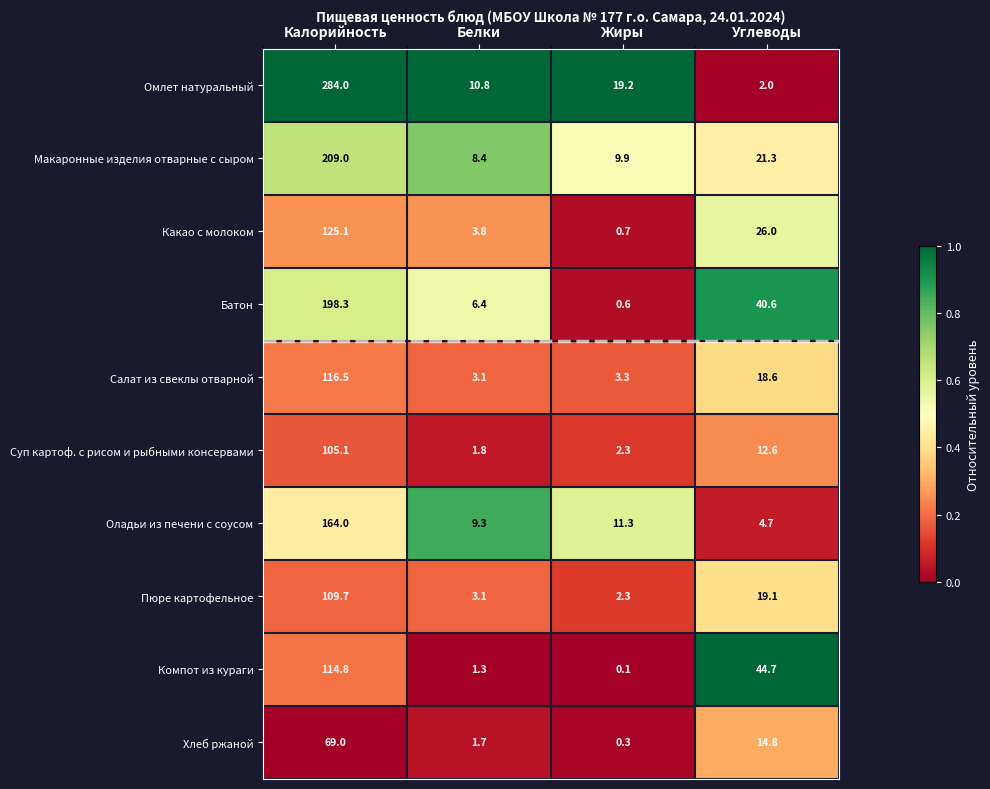

What is the difference between the second highest and minimum values in the Омлет натуральный series?

17.2